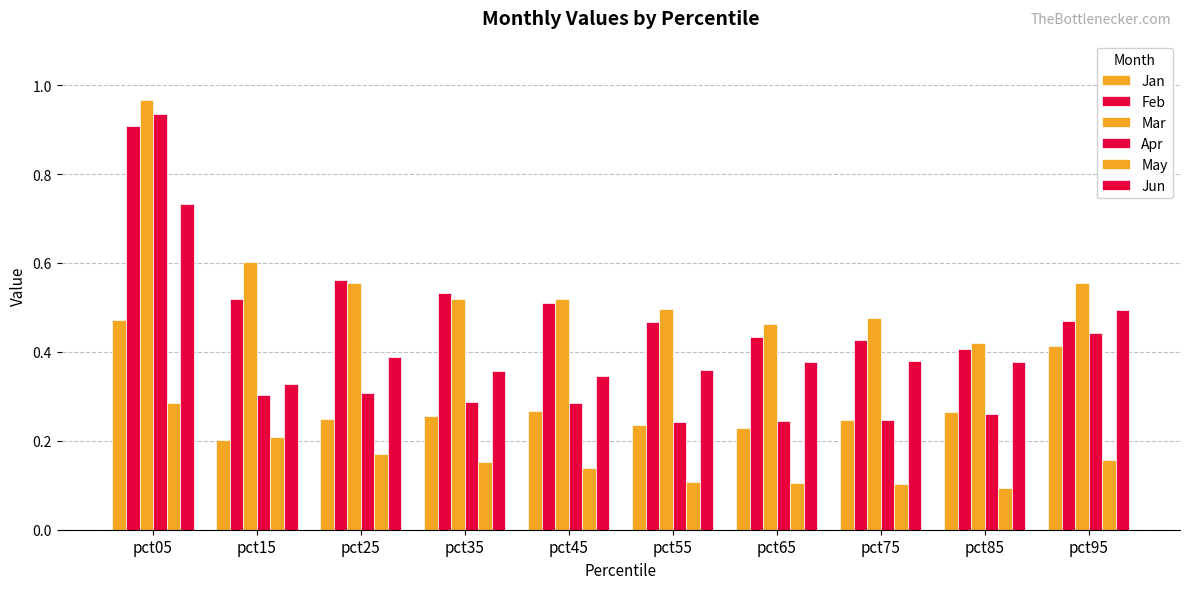

What is the sum of the Jun values at pct75 and pct95?

0.9